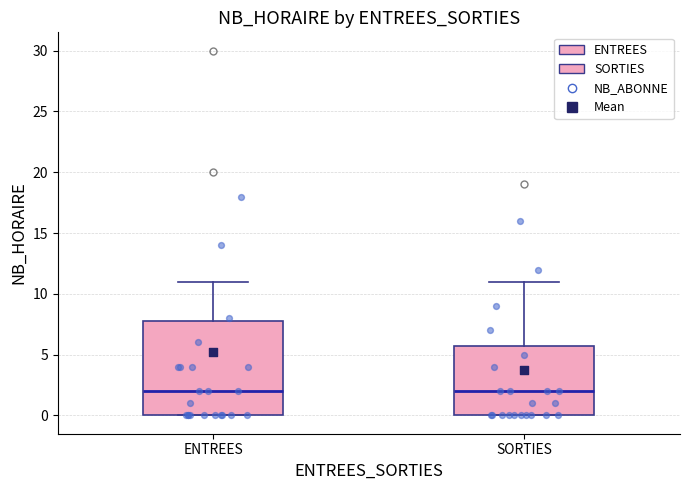

Comparing the boxes themselves (not the whiskers), which one is the tallest?

ENTREES